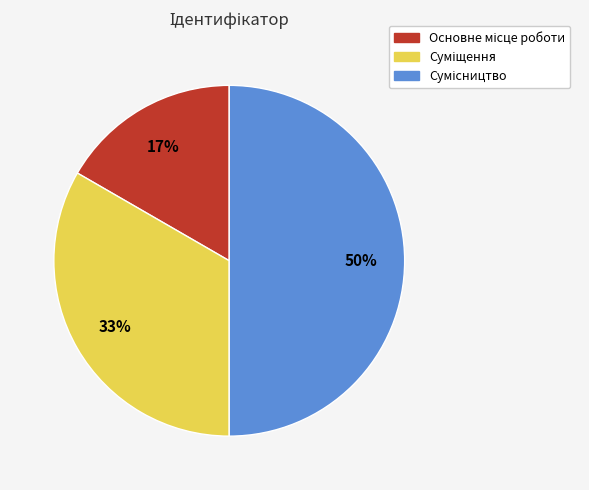

To the nearest percent, what is the average slice percentage?

33%